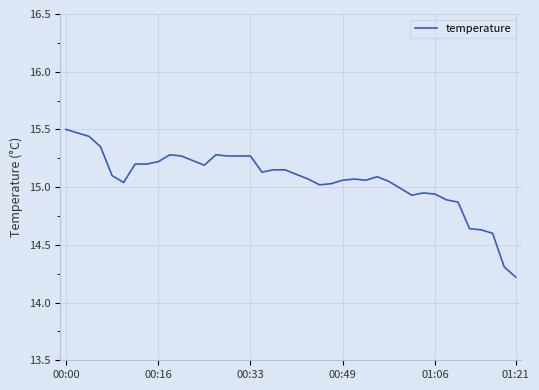

What is the smallest value displayed?

14.2